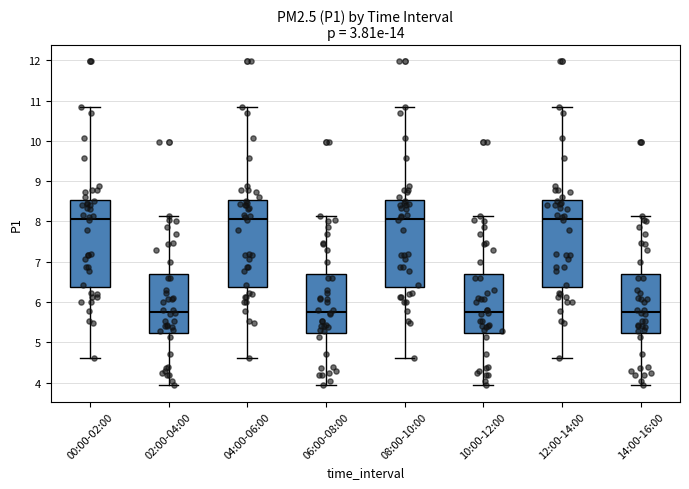

Where is the lower edge of the box for 02:00-04:00 on the y-axis? The values are not printed on the chart, so give them approximately, as read against the axis.

5.2